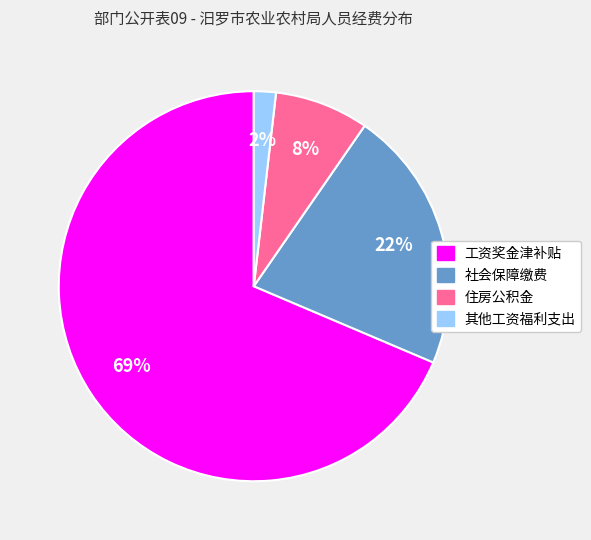

Is there a majority slice in this chart?

Yes